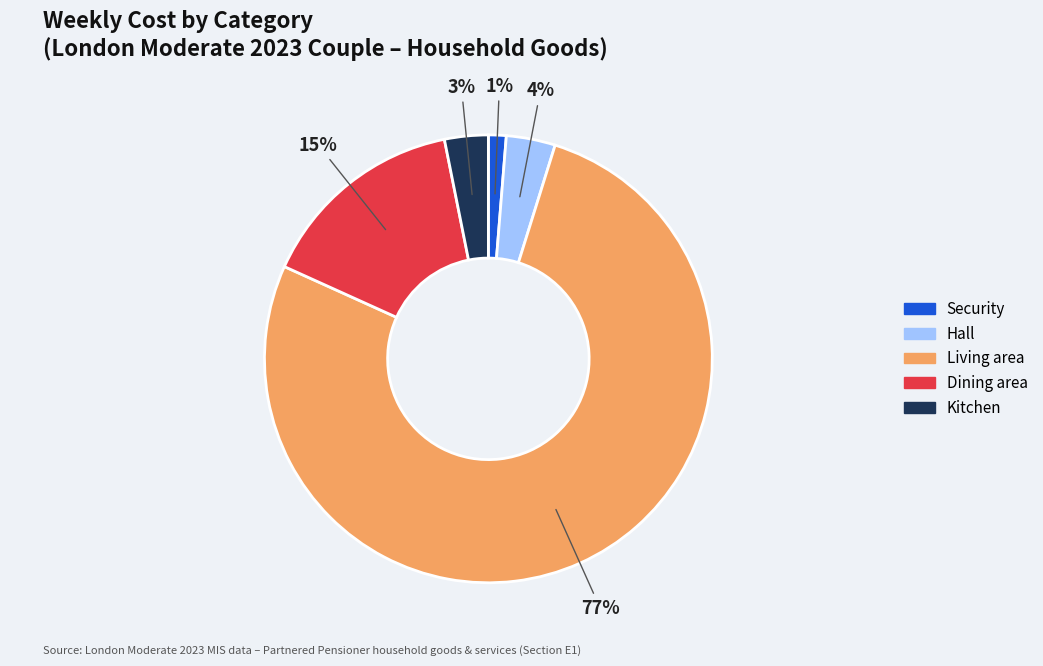

Do Hall and Security together represent more than half of the pie?

No